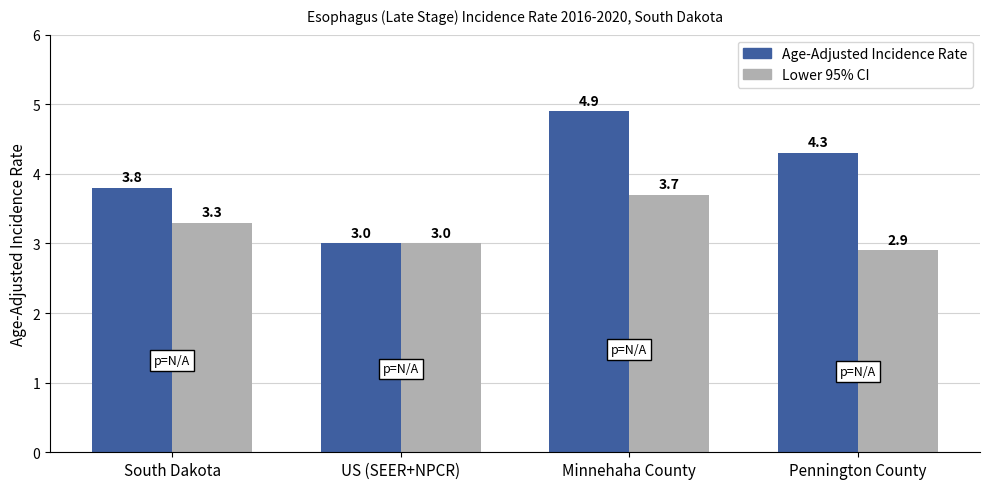

At which label does Lower 95% CI first exceed 3?

South Dakota